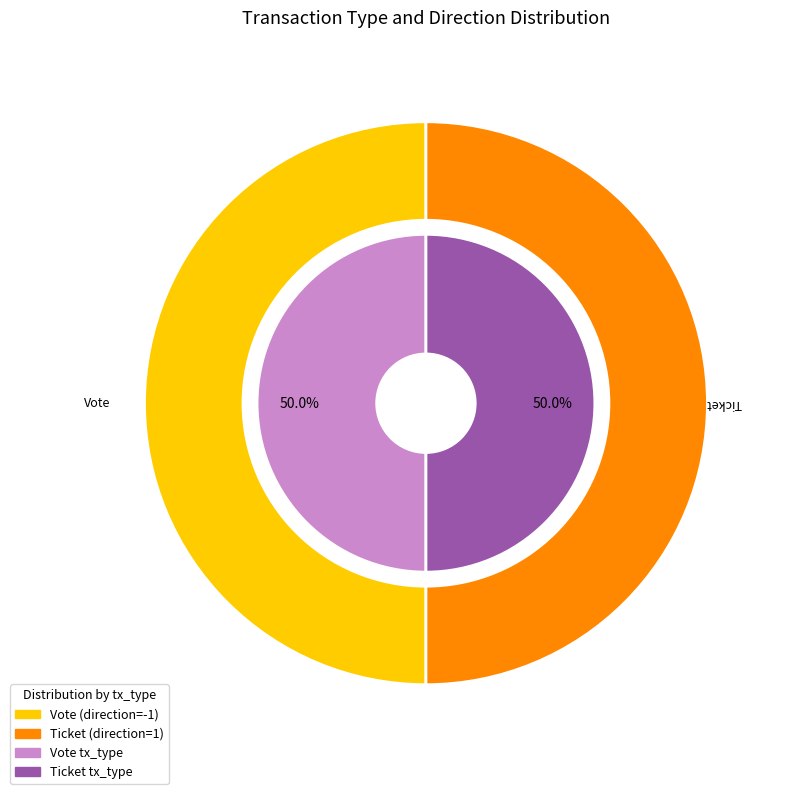

Which category has the smallest portion of the pie?

Ticket